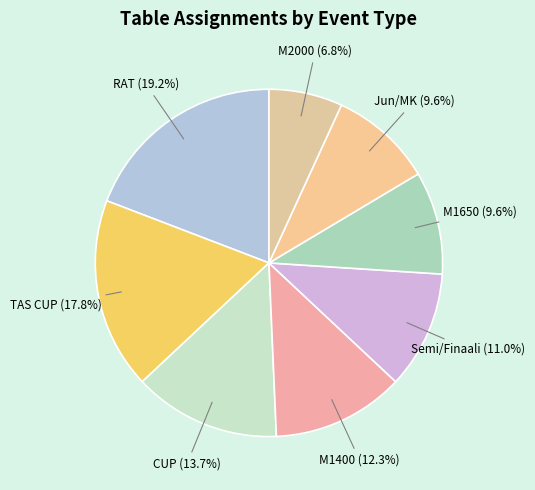

Which category has the biggest portion of the pie?

RAT